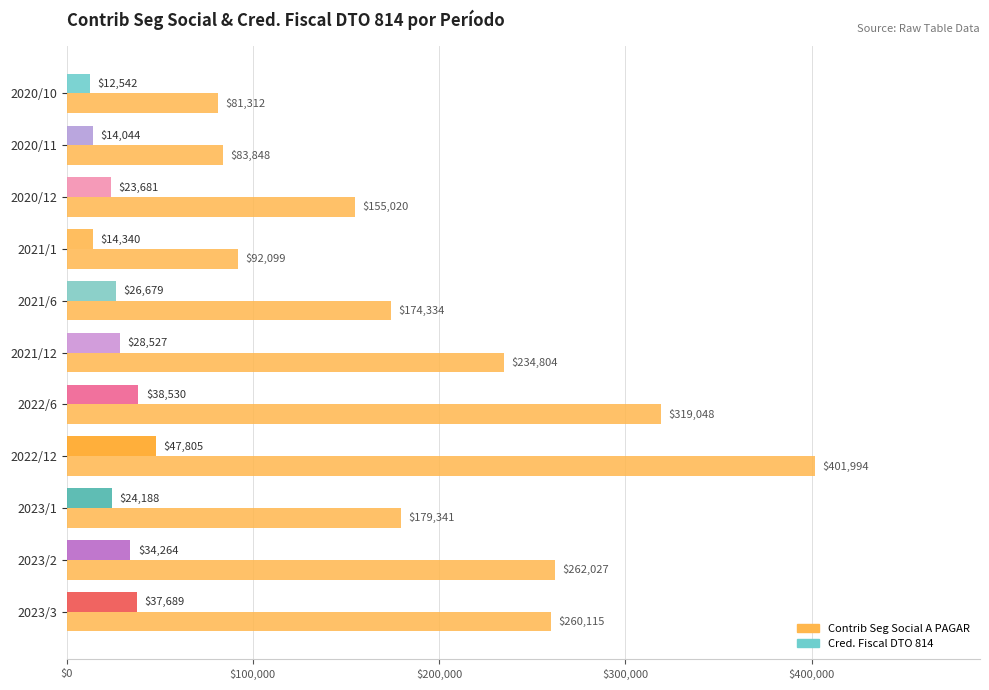

Count the number of categories in the chart.

11